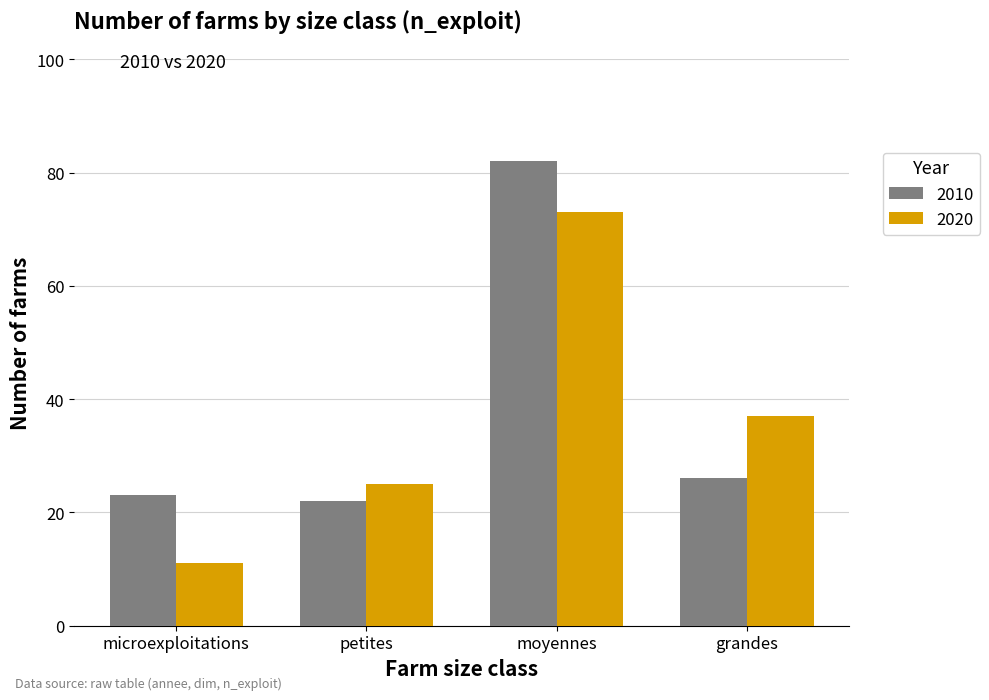

How many bars are there in total?

8